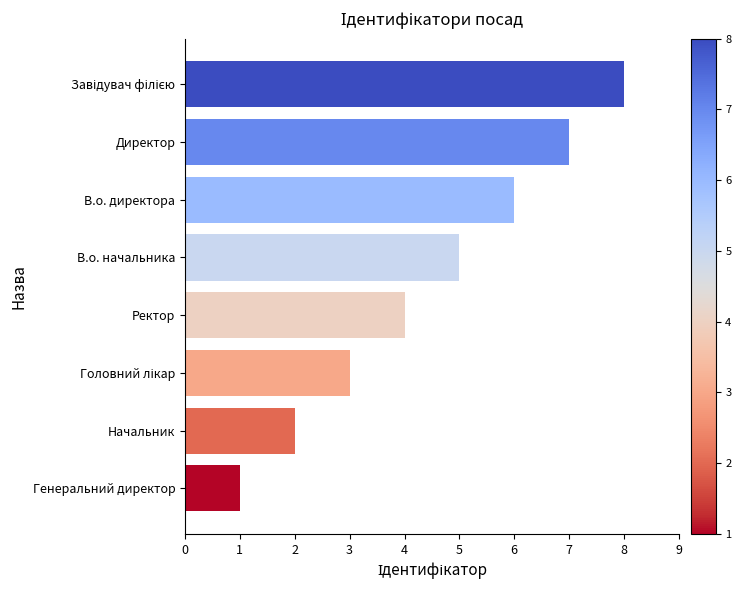

What is the sum of all values?

36